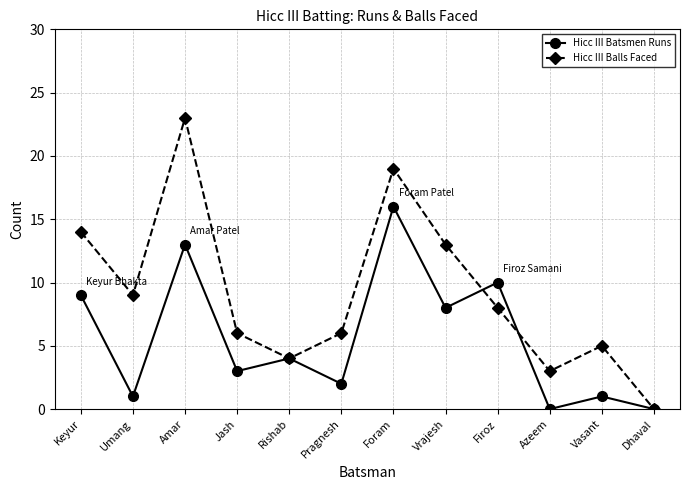

In Hicc III Balls Faced, how many points are higher than both neighbors (excluding endpoints)?

3